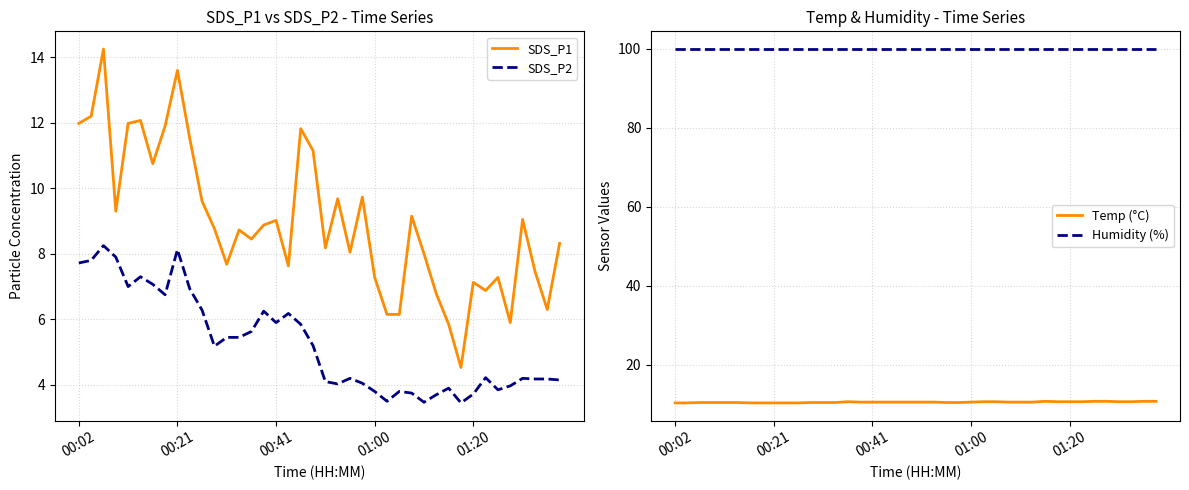

Which series changed the most between 18 and 35?

SDS_P1